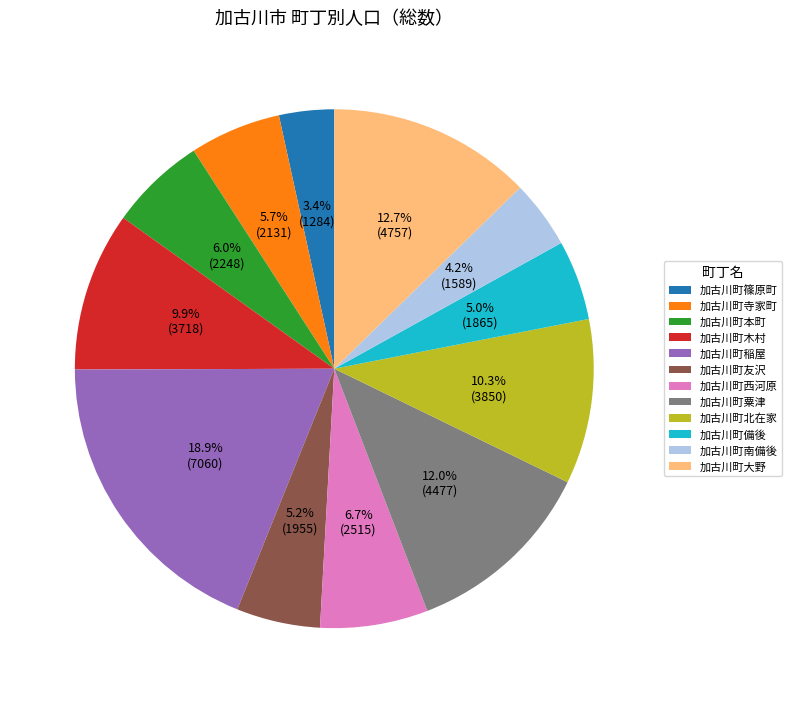

What percentage is the 加古川町木村 slice, to the nearest percent?

10%